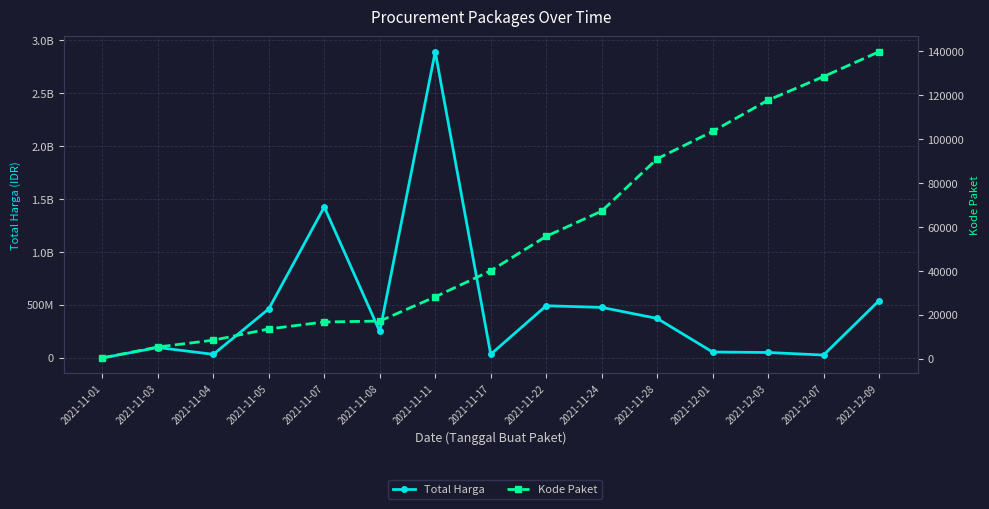

How many interior local peaks does the Total Harga series have?

4